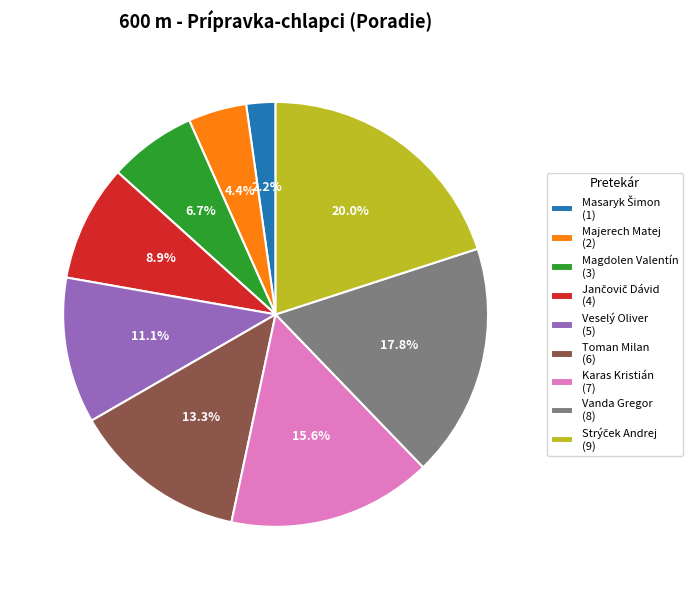

What is the ratio of the value at Magdolen Valentín (3) to the value at Toman Milan (6)?

0.5